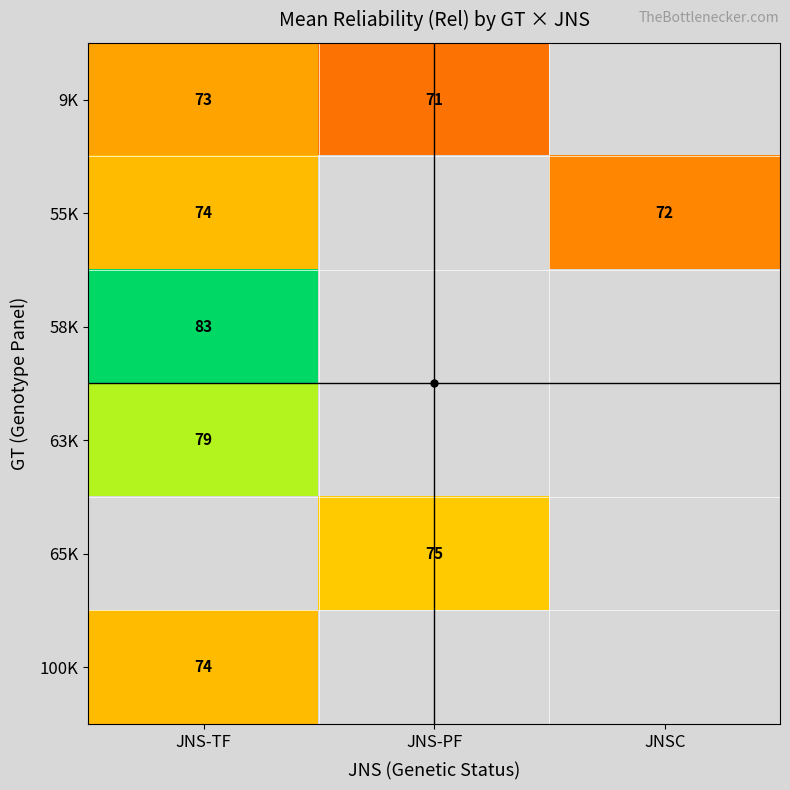

How many data points does each series have?

3